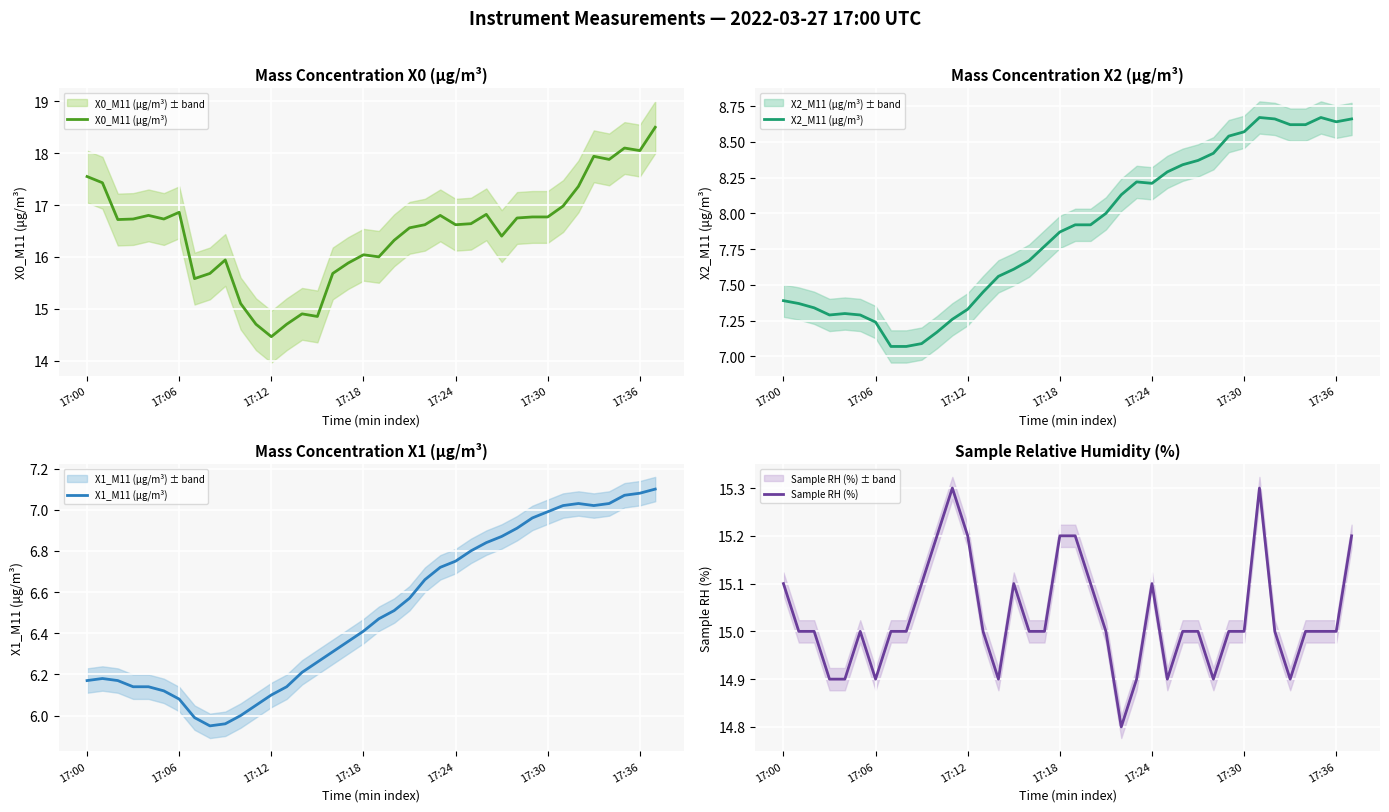

What is the spread (max minus min) of values at 23?

10.1